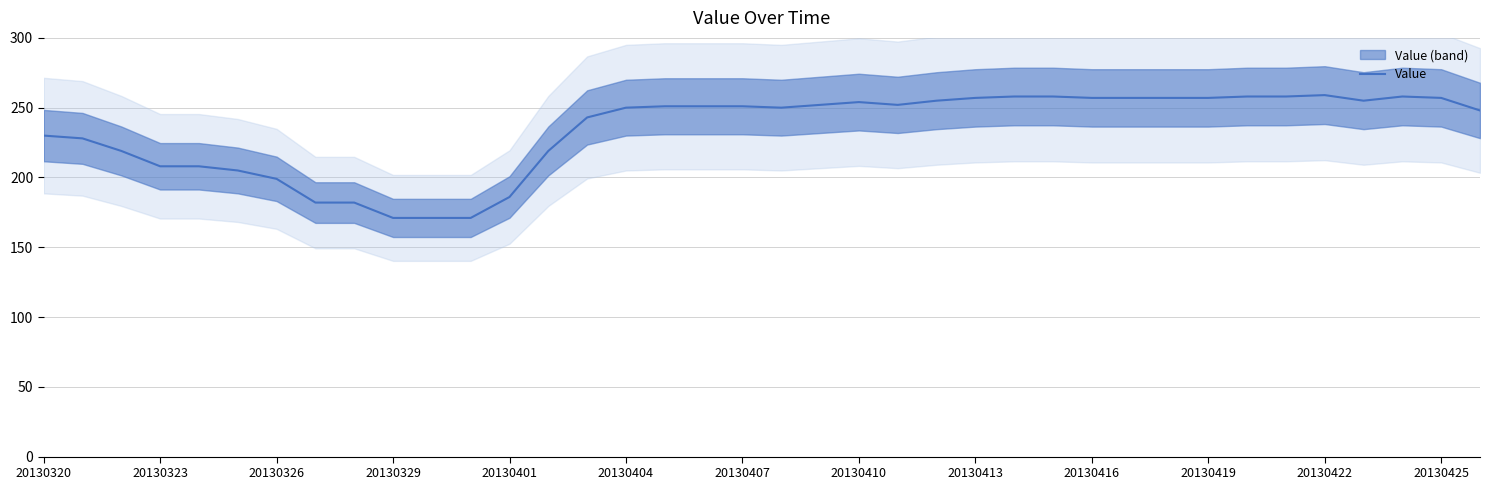

What is the minimum value for Value?

171